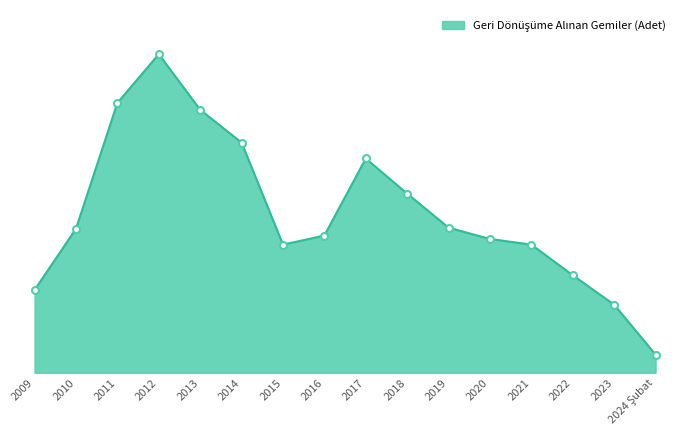

What is the ratio of the value at 2021 to the value at 2019?

0.9